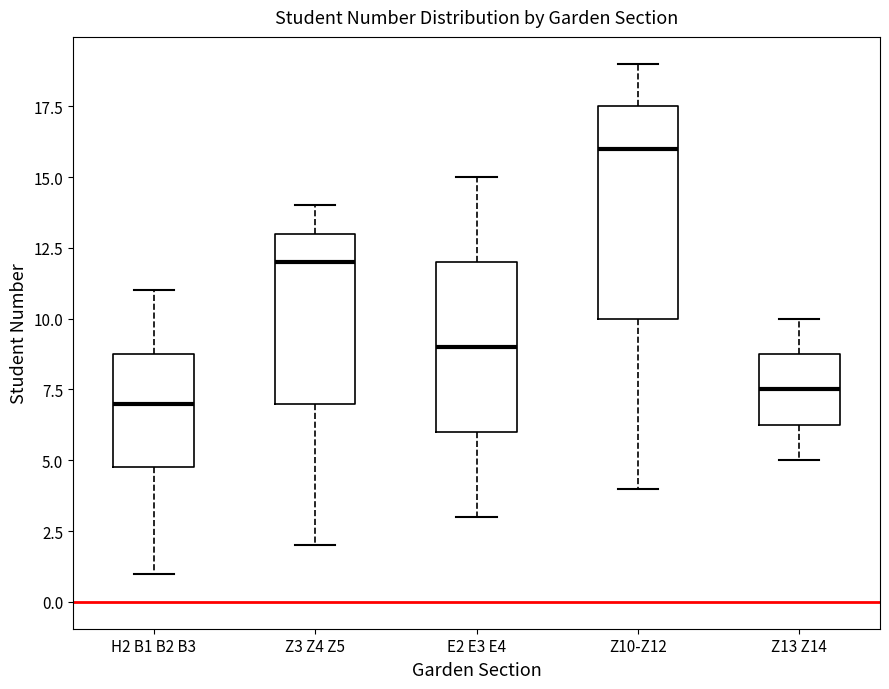

Comparing the boxes themselves (not the whiskers), which one is the tallest?

Z10-Z12